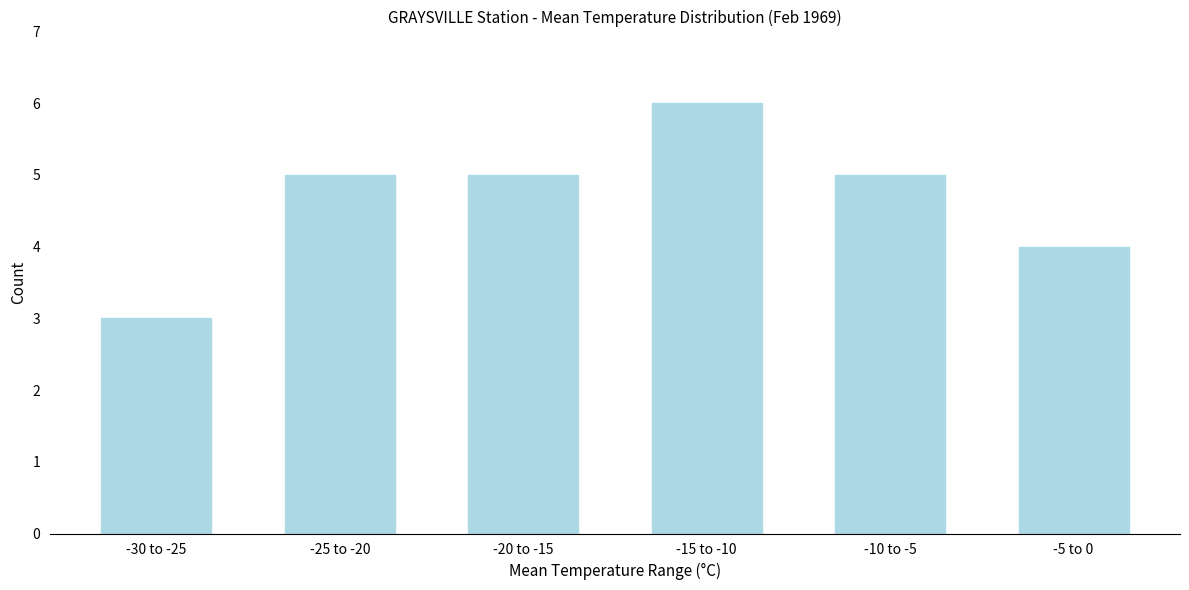

Reading left to right, transcribe all the data shown in this chart.

-30 to -25=3	-25 to -20=5	-20 to -15=5	-15 to -10=6	-10 to -5=5	-5 to 0=4